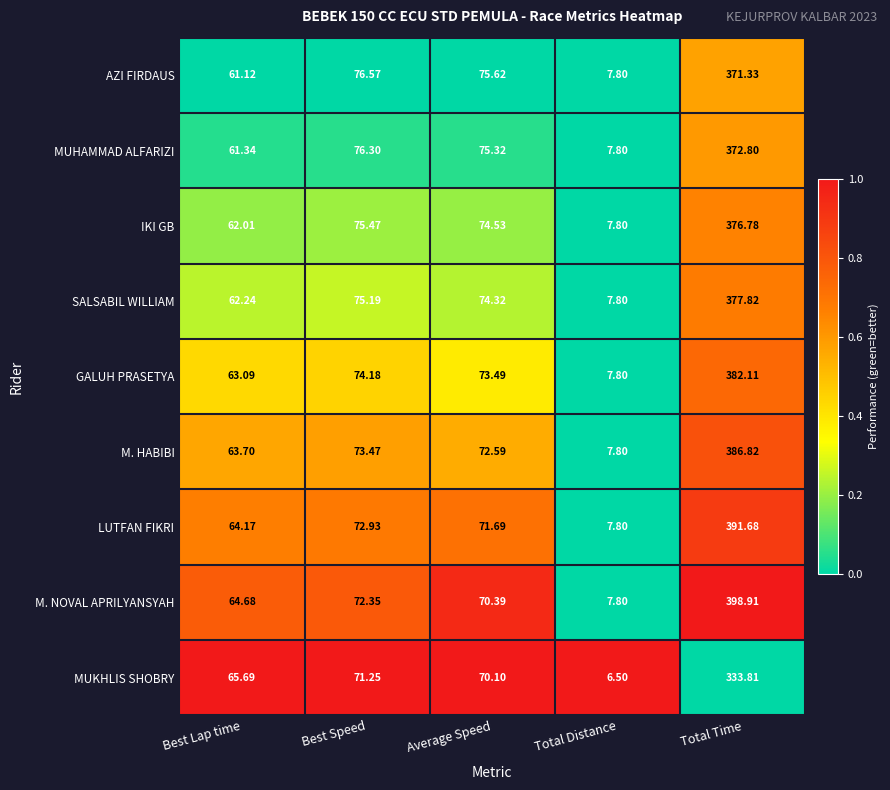

At which label does LUTFAN FIKRI first exceed 71?

Best Speed